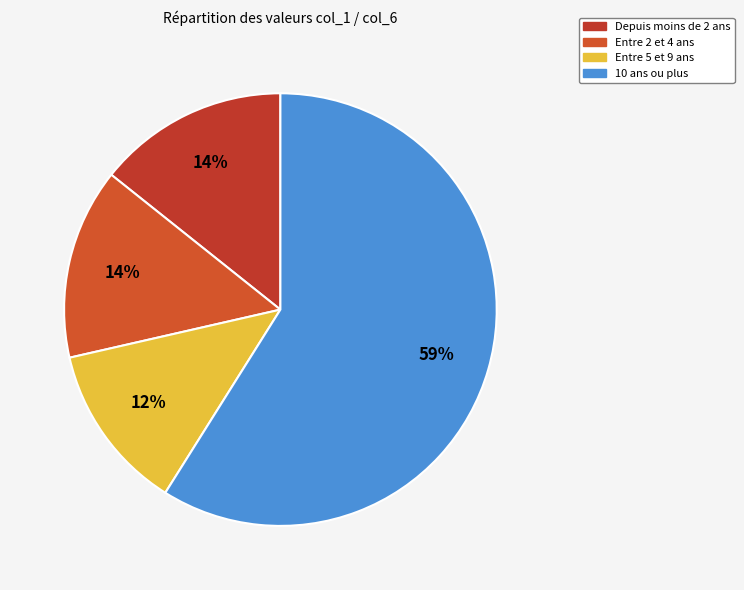

How many segments does this pie chart have?

4